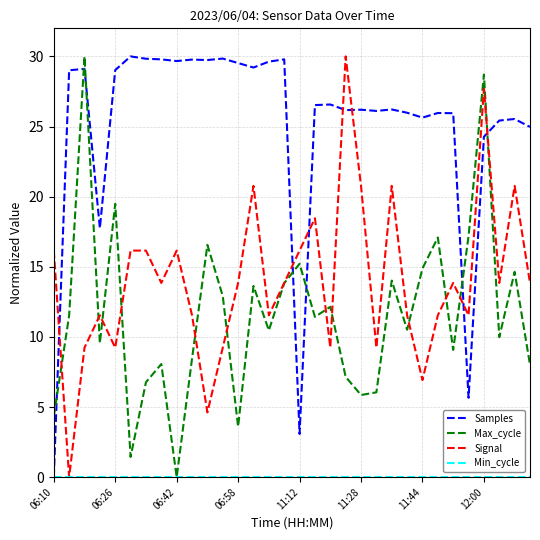

What is the highest value of the Samples series?

30.0